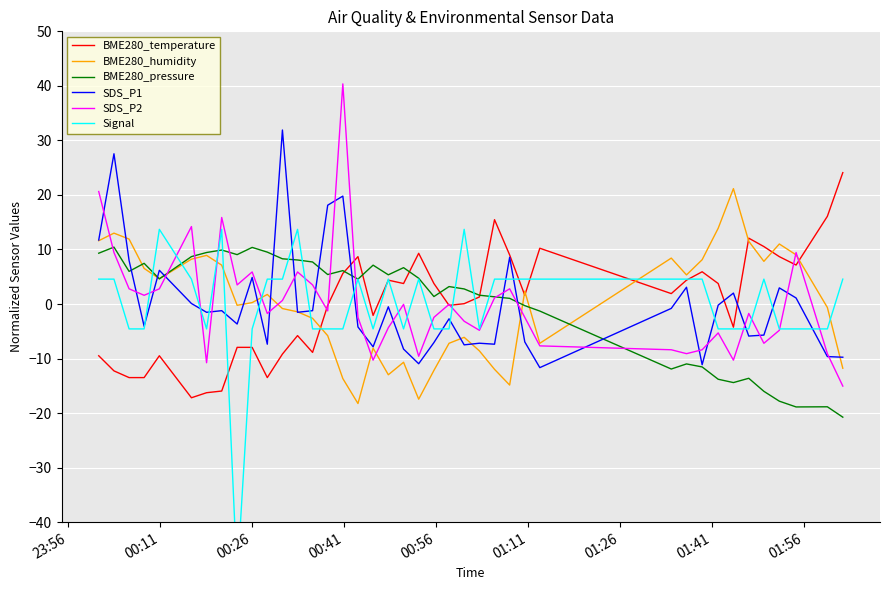

After their last crossing, which series has the higher values: BME280_temperature or SDS_P2?

BME280_temperature